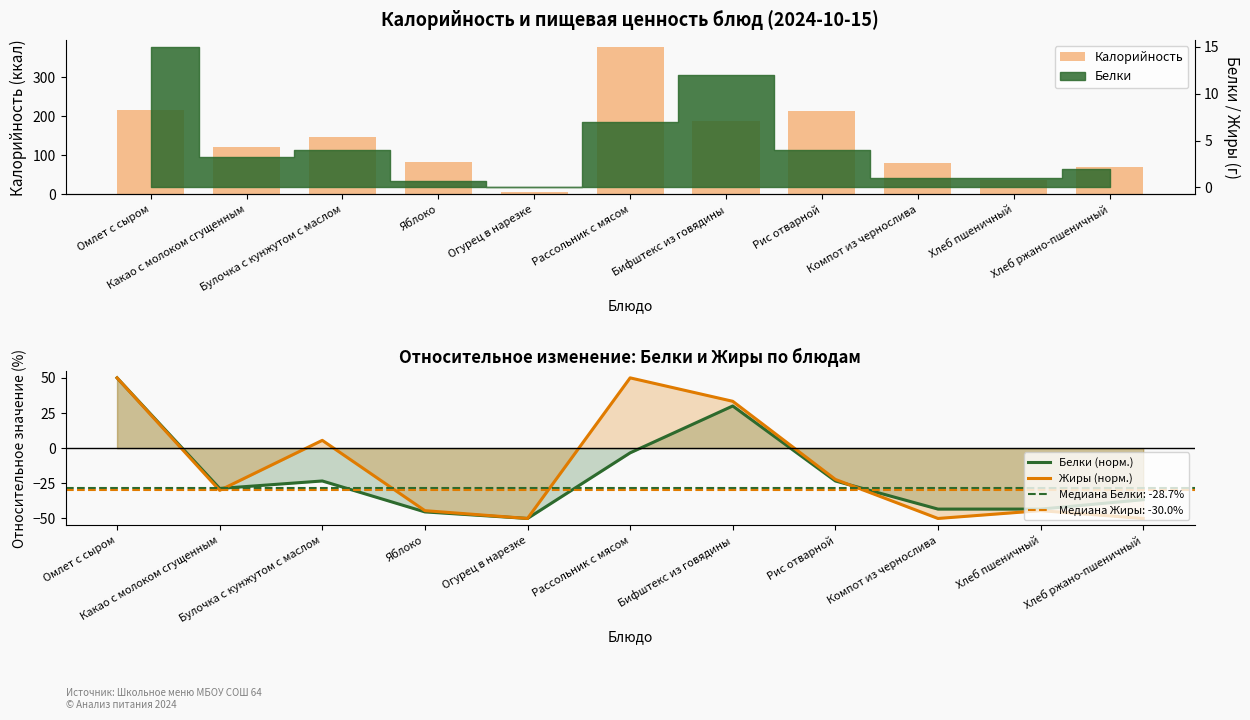

At how many categories does at least one series exceed 119?

6